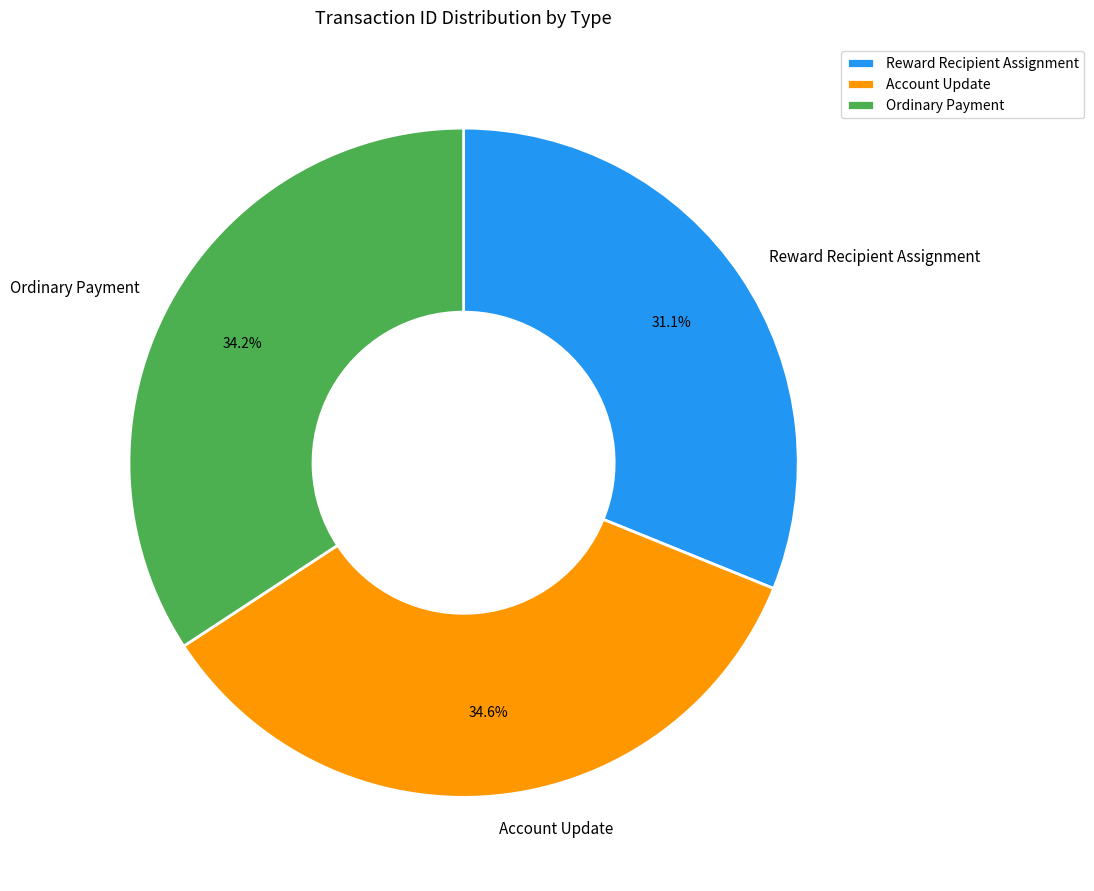

To the nearest percent, what portion does Account Update represent?

35%